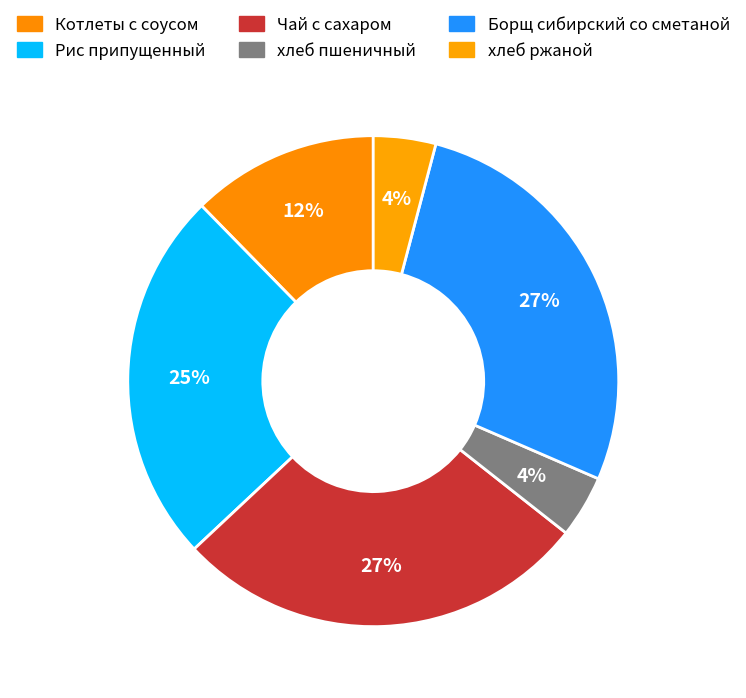

Is there any slice that represents more than half of the pie?

No